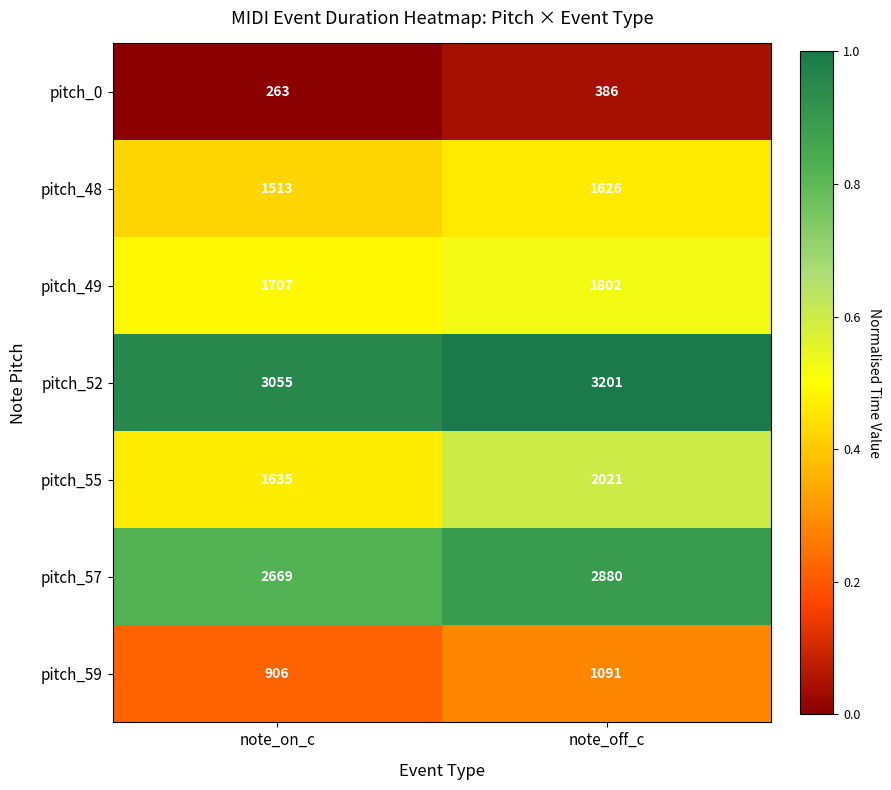

Is it true that pitch_49 equals 1181 at note_off_c?

False